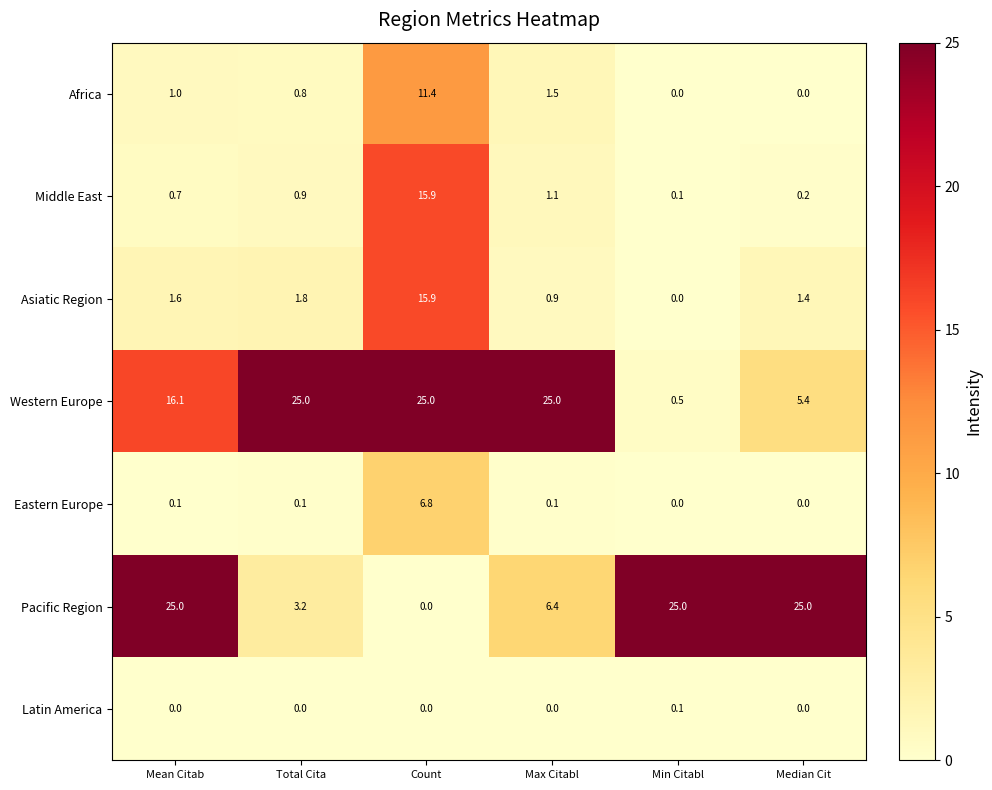

Which series has the widest spread of values?

Pacific Region